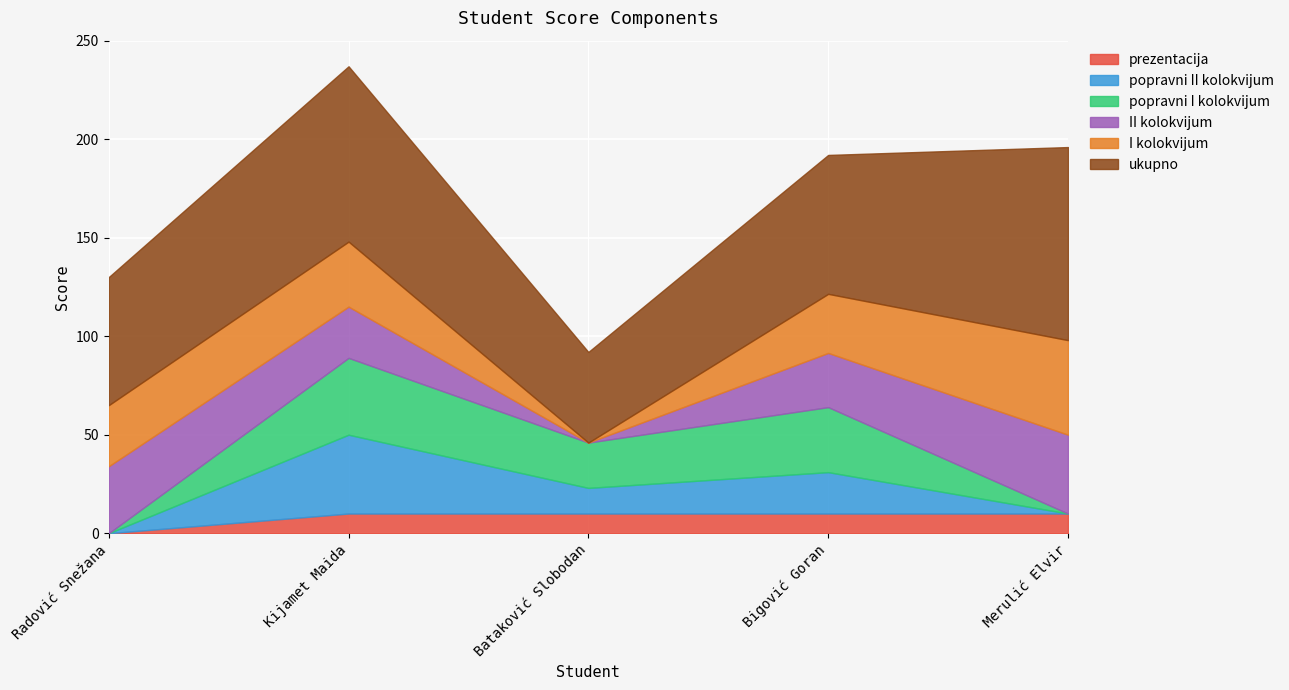

Count the popravni I kolokvijum values in the range 0 to 33.

4